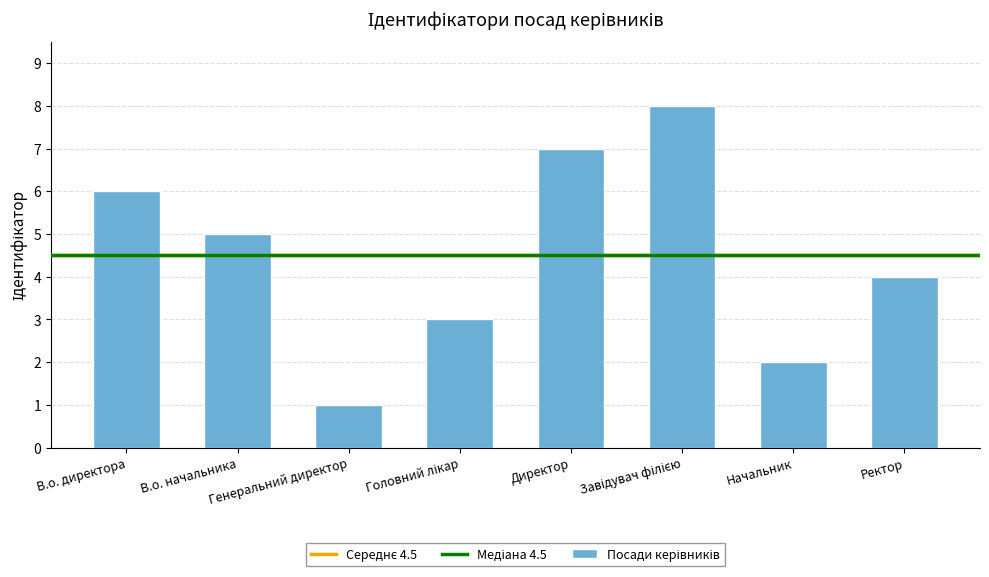

At which label is the value closest to 4?

Ректор